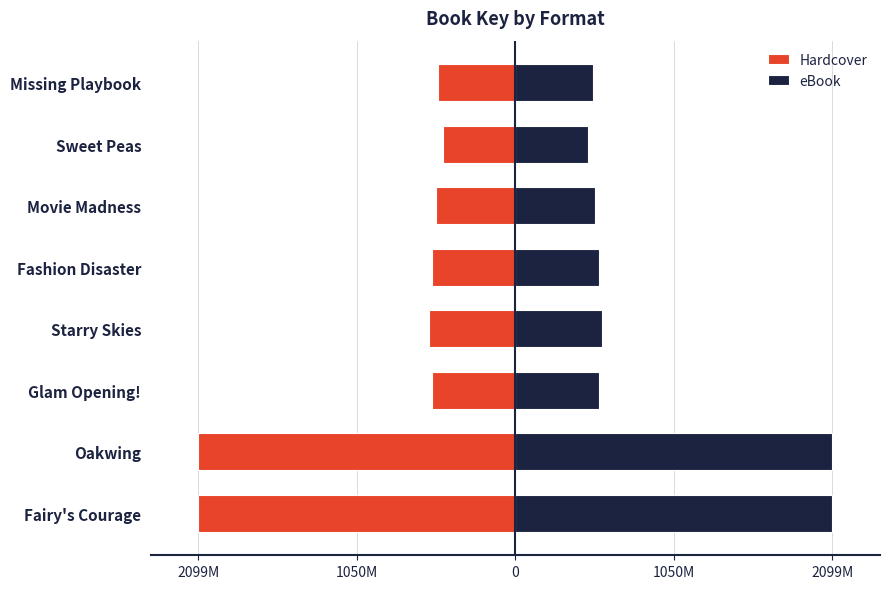

The eBook series shows 289.4 at Starry Skies. True or false?

False